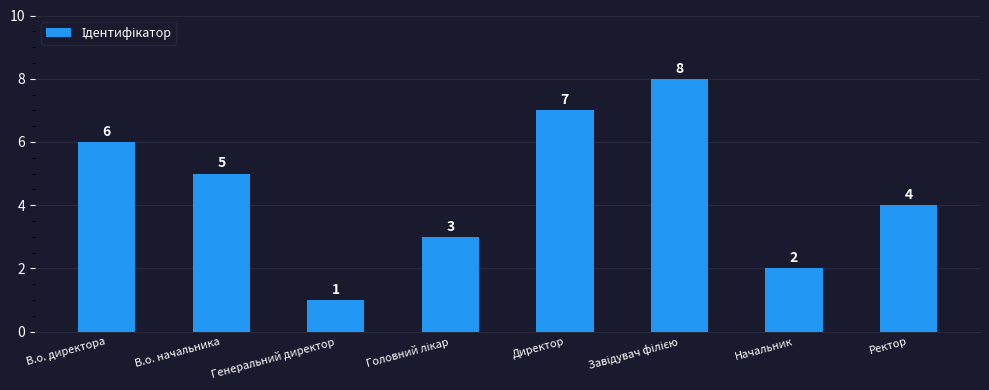

Count the values in the range 3 to 7.

5